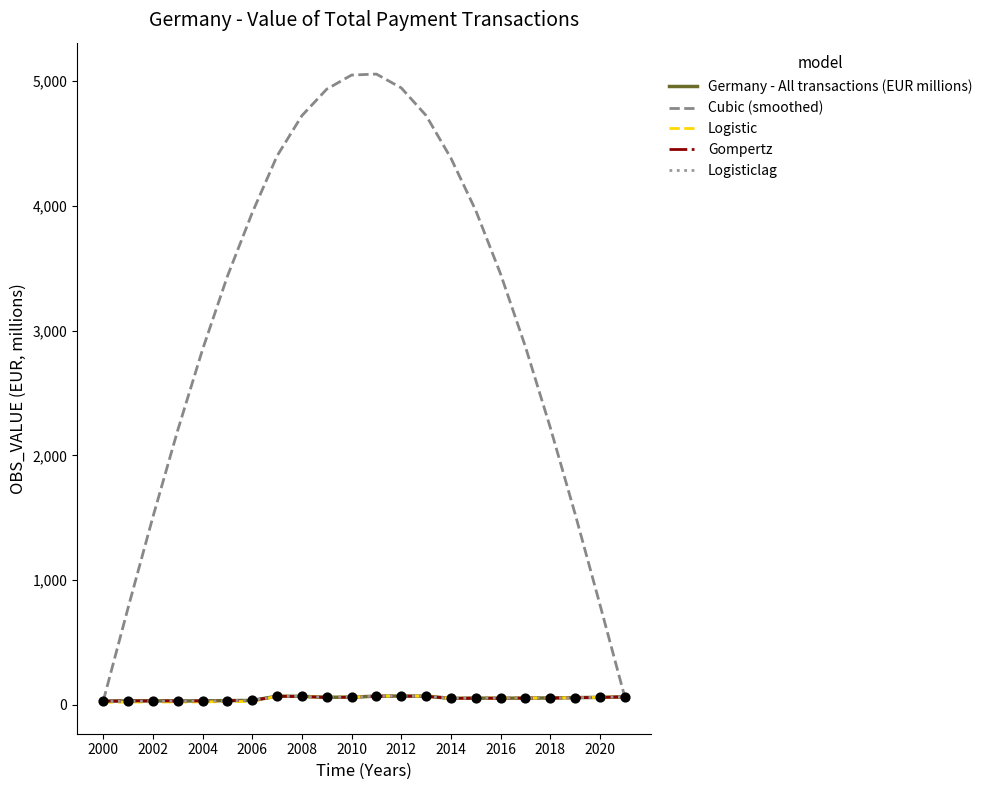

Which series has the largest total across all categories?

Cubic (smoothed)